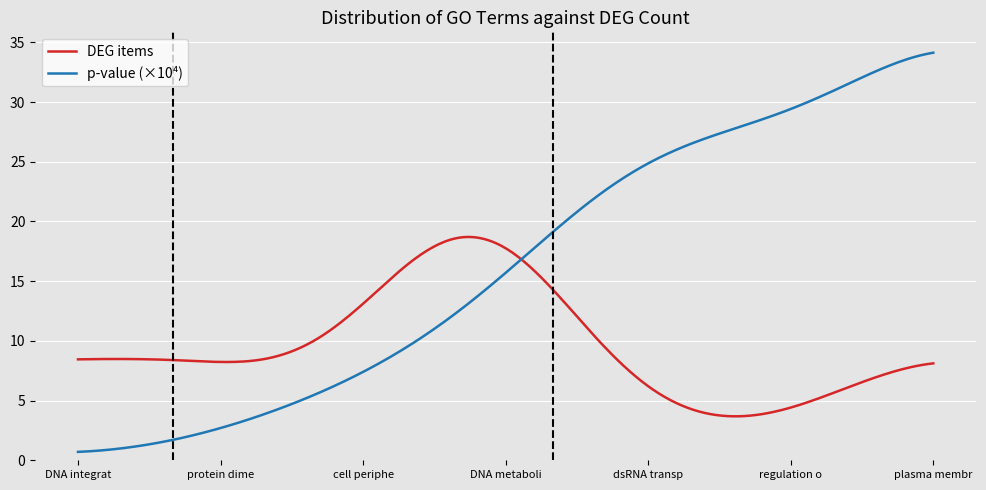

What are all the series names shown in the legend?

DEG items, p-value (×10⁴)